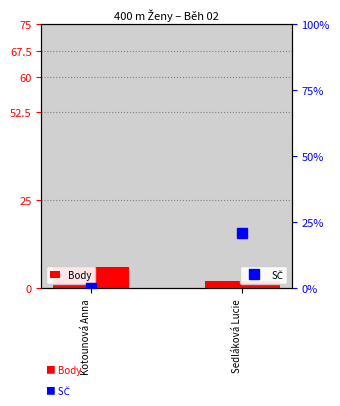

Count the Body values in the range 2 to 6.

2